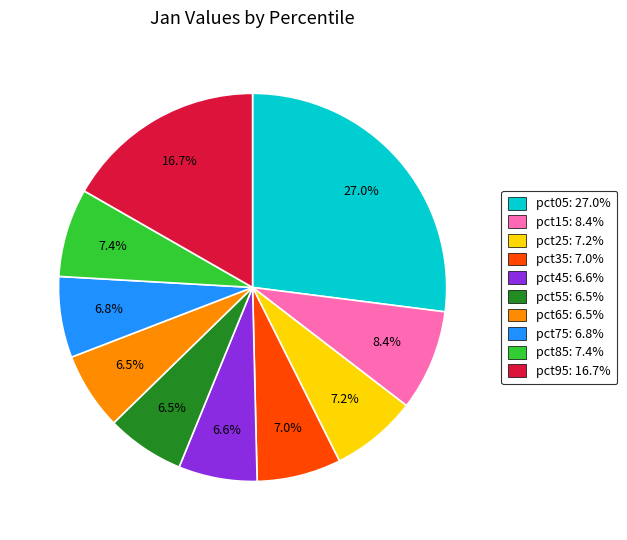

Which slice is the largest?

pct05